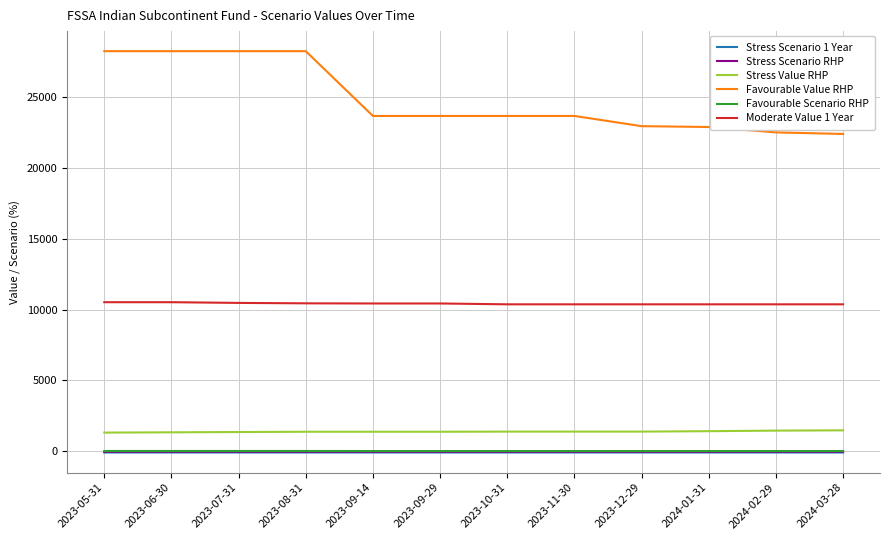

What is the smallest value displayed?

-82.8